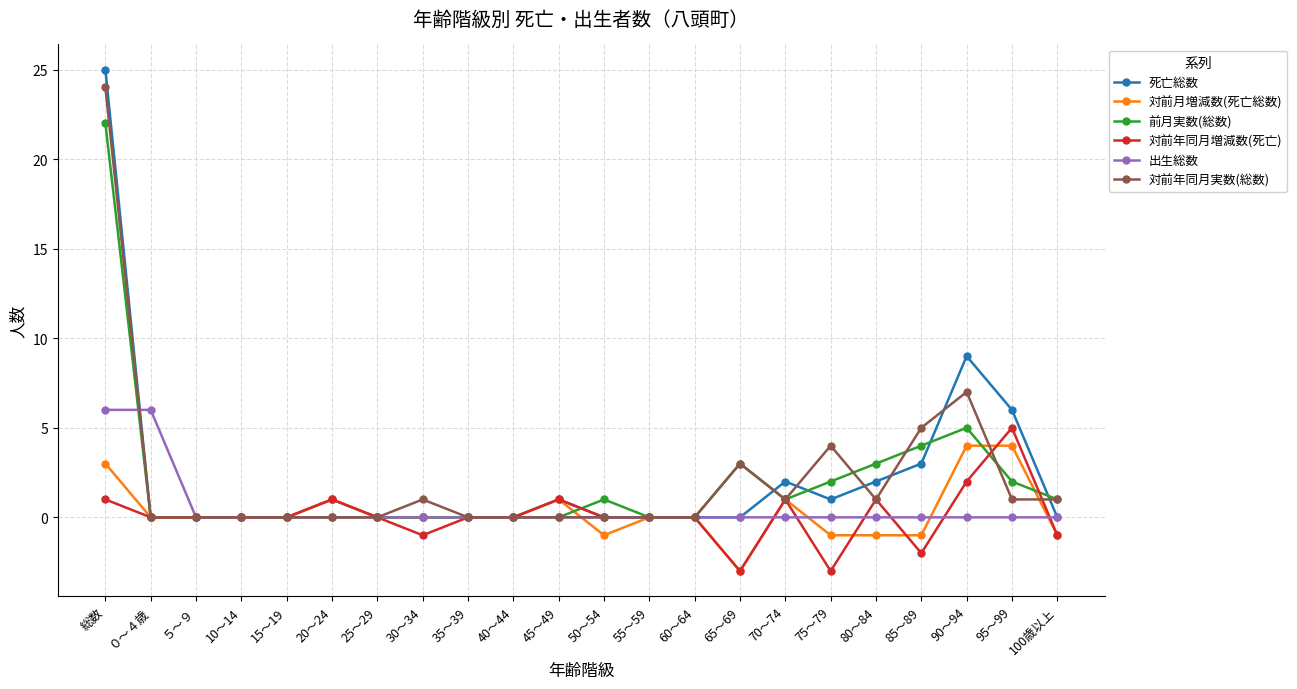

What is the smallest value displayed?

-3